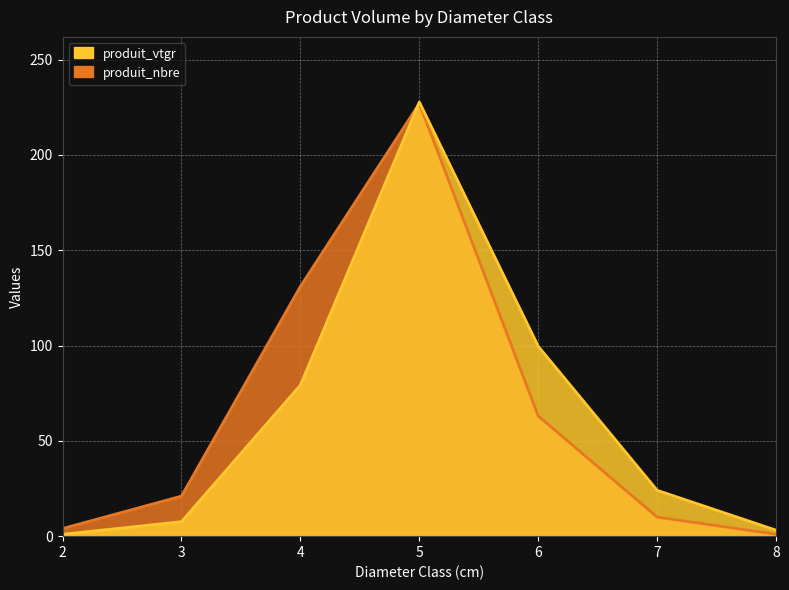

Where is the first local maximum for produit_nbre?

5